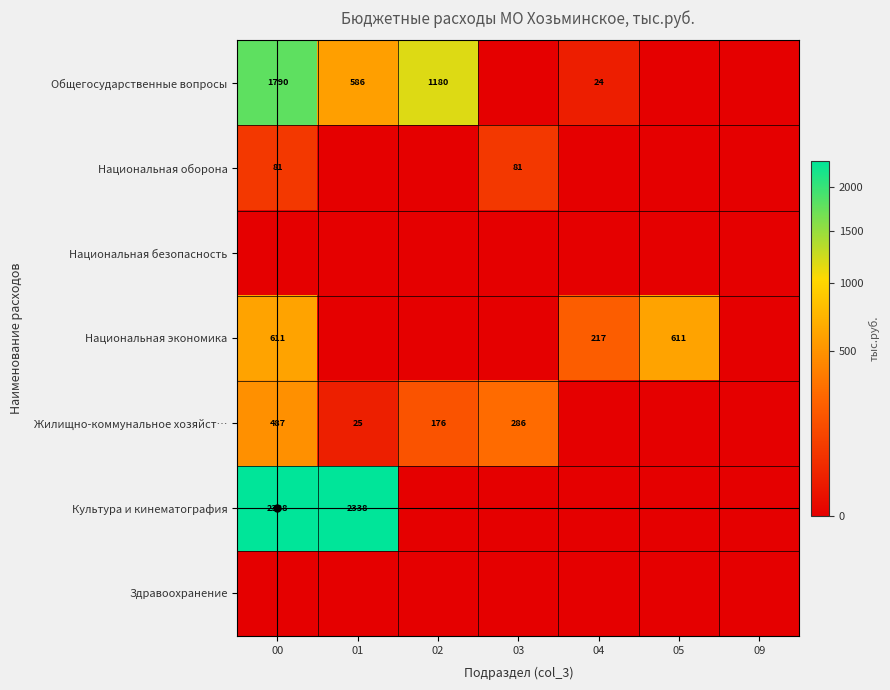

Is it true that Общегосударственные вопросы equals 631 at 02?

False